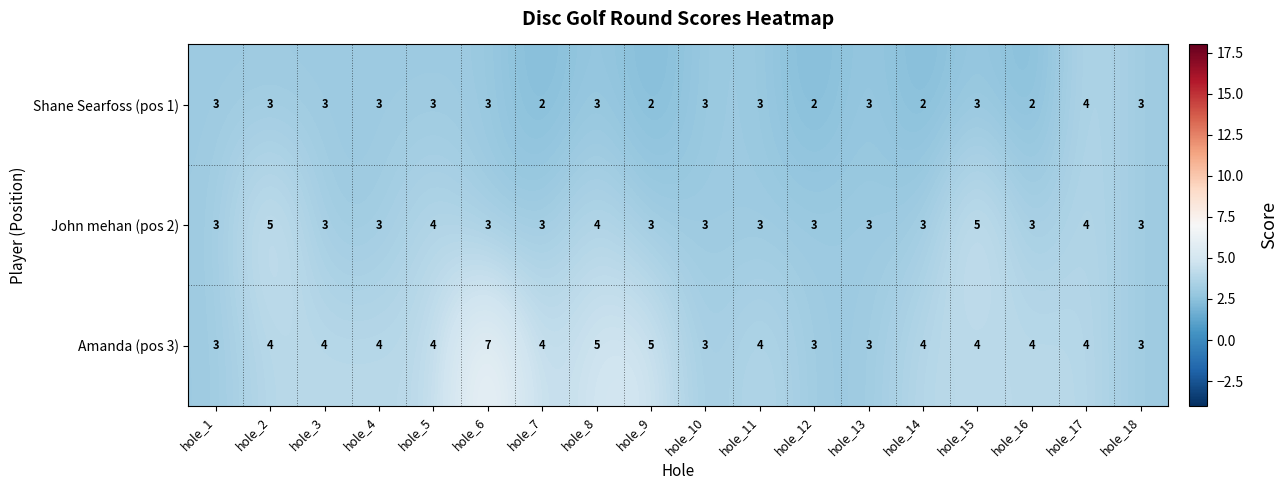

Which series has the largest total across all categories?

Amanda (pos 3)